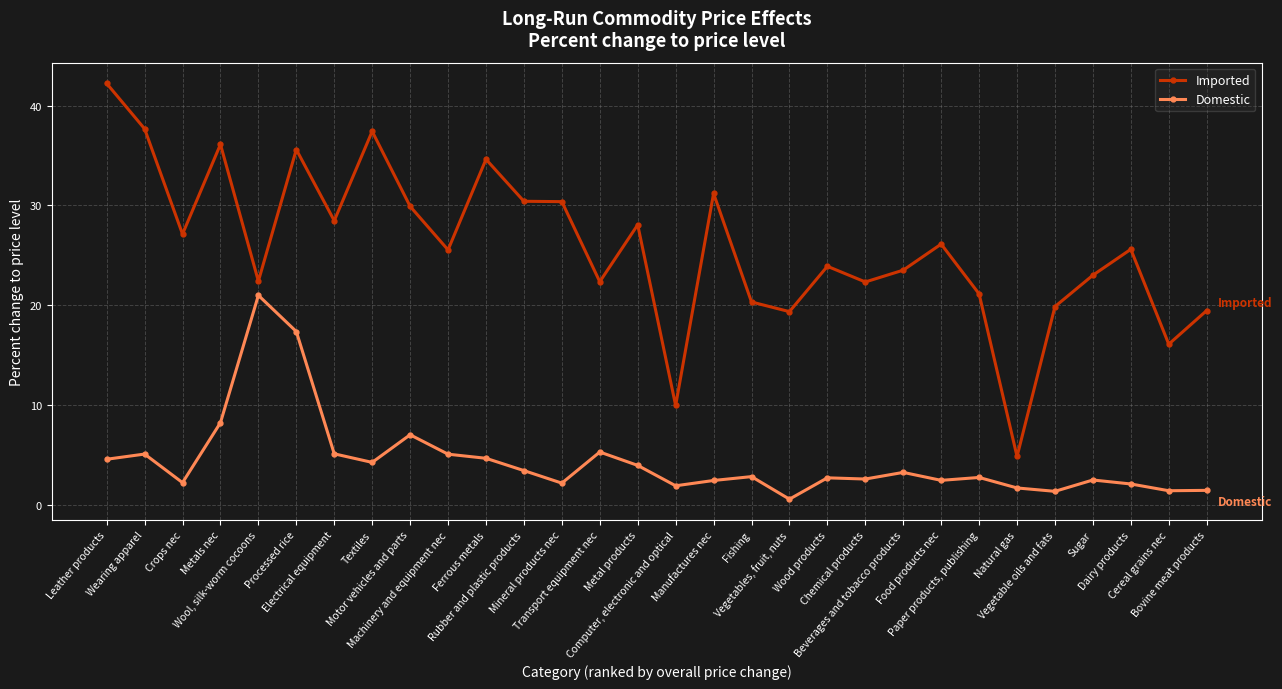

List the series in order of their peak value, highest first.

Imported, Domestic